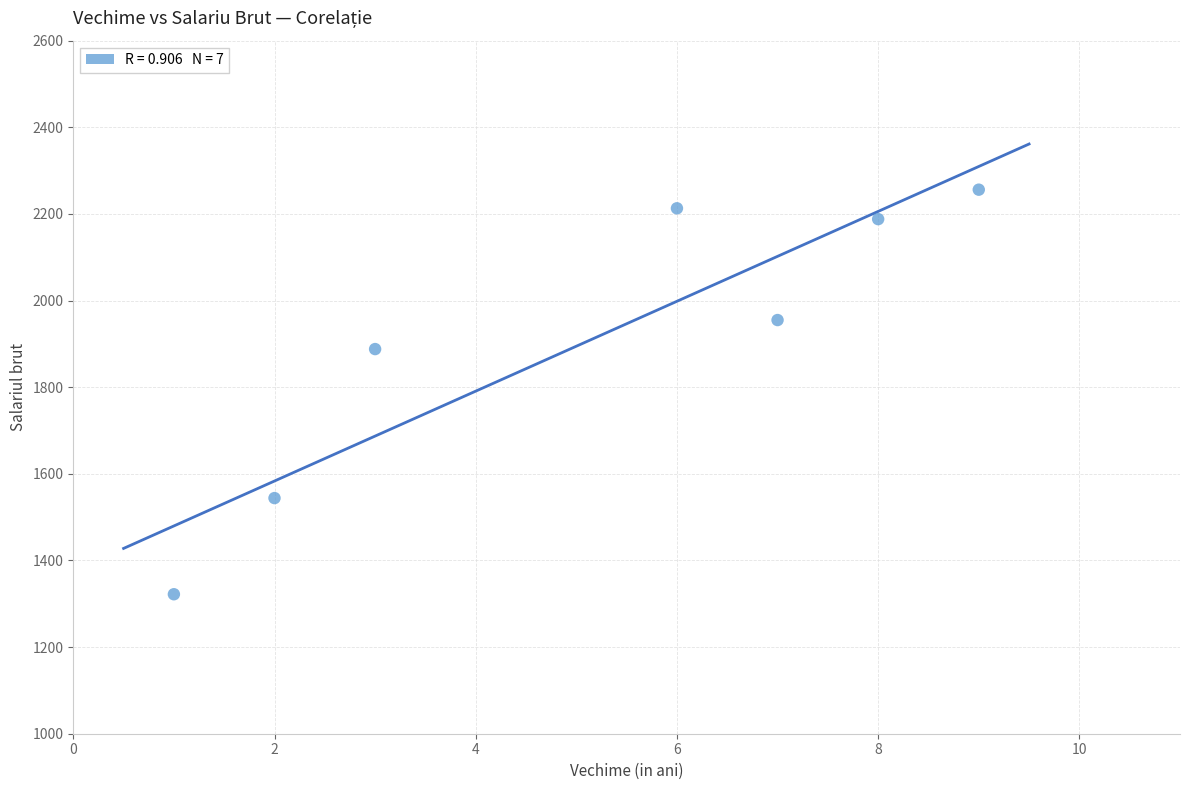

What Y value in the scatter plot is closest to 1789?

1888